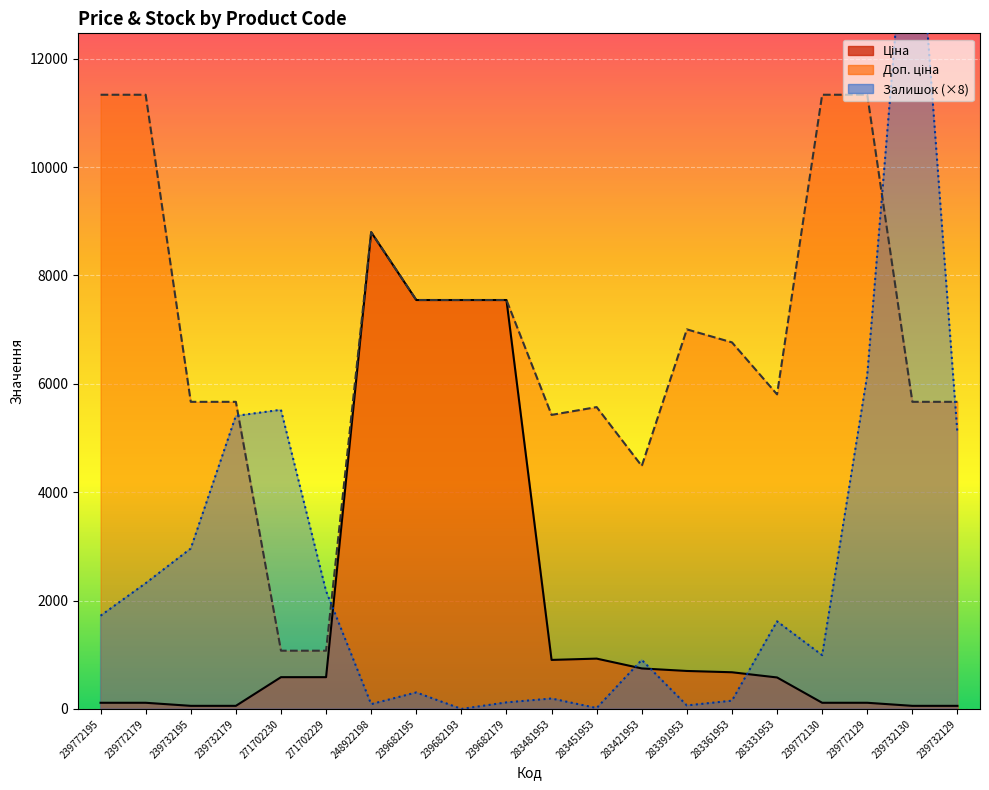

Does the chart display data point markers on the line(s)?

No